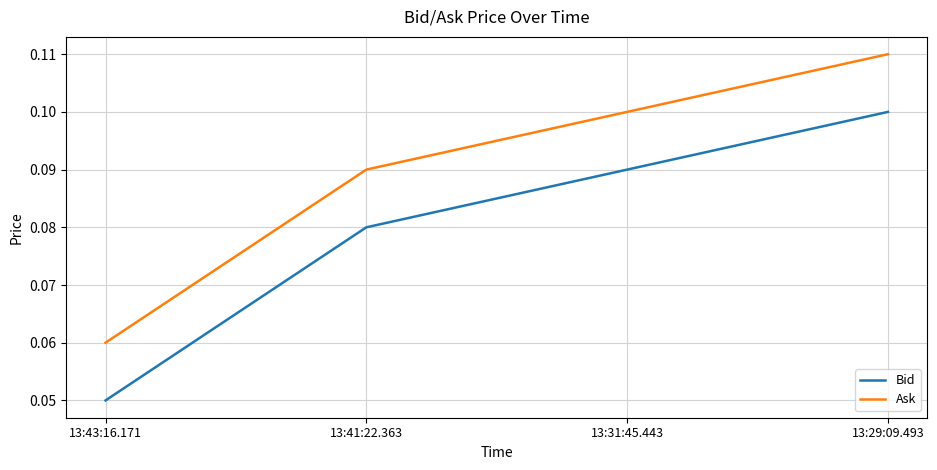

At how many categories does at least one series exceed 0?

4